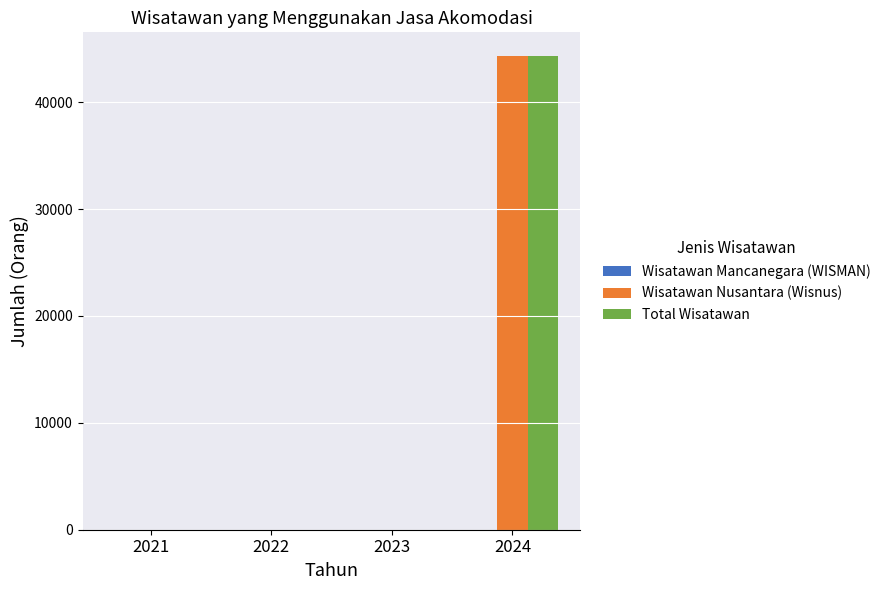

What is the maximum value for Wisatawan Nusantara (Wisnus)?

44312